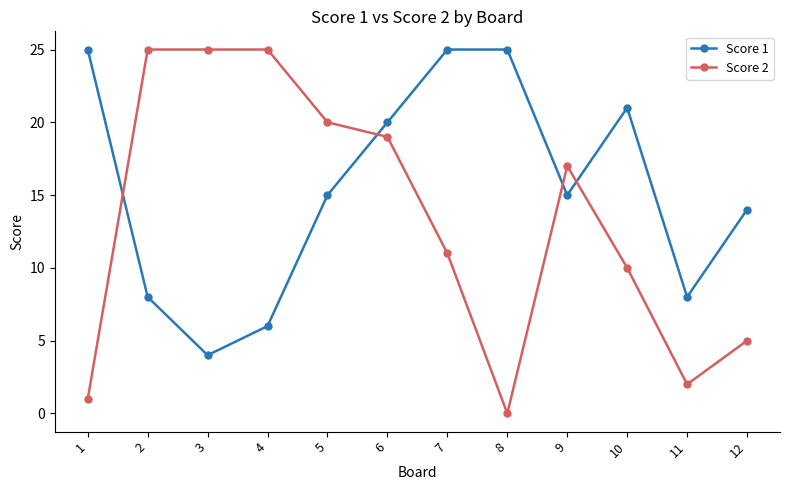

What is the value of the Score 1 point at the 5th from the left?

15